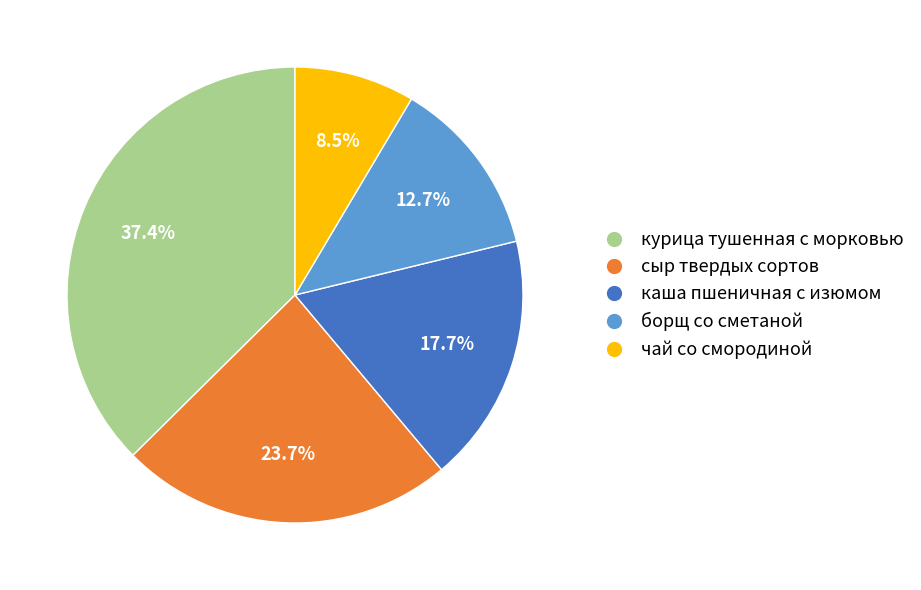

Does any single category account for the majority?

No